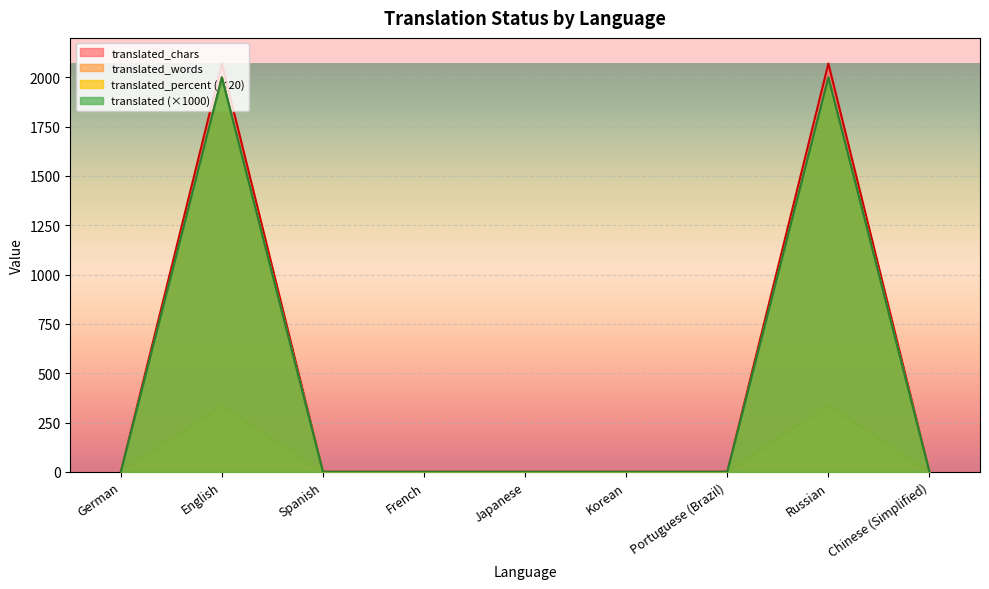

True or false: translated_words and translated_percent cross at least once.

False